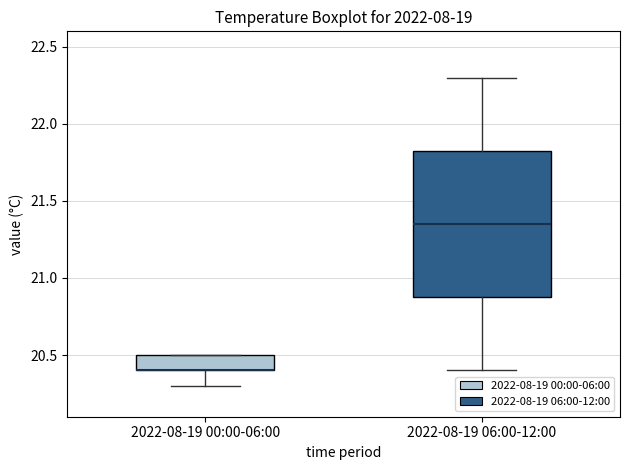

Reading left to right, read every box against the y-axis: the position of its median line, the range the box covers, and the ends of its whiskers. The values are not printed on the chart, so give them approximately, as read against the axis.

2022-08-19 00:00-06:00: median 20.40 (drawn on the box's lower edge), box 20.40 to 20.50, whiskers 20.30 to 20.50
2022-08-19 06:00-12:00: median 21.35, box 20.90 to 21.85, whiskers 20.40 to 22.30